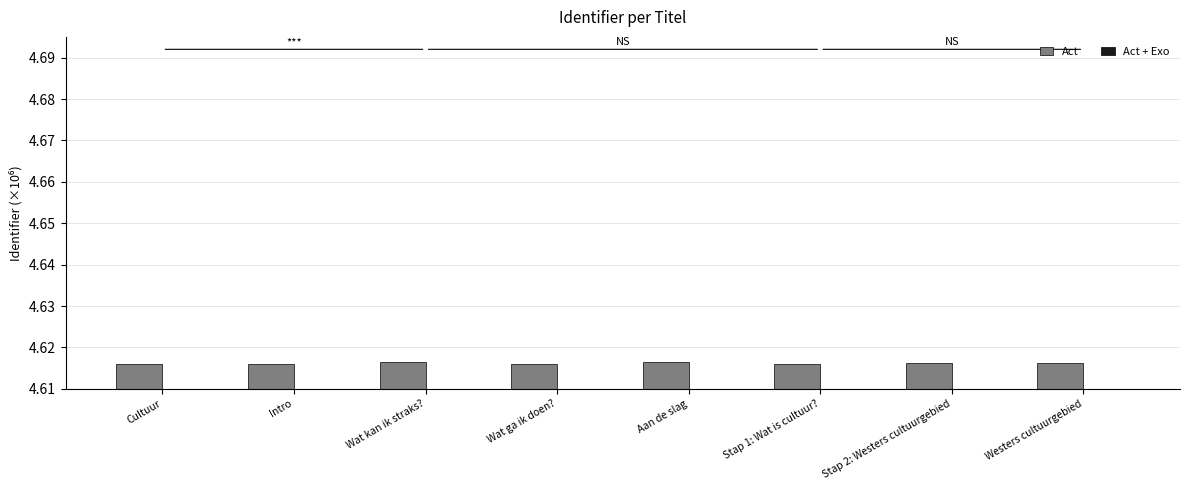

The value of Act + Exo at Aan de slag is 4.6. True or false?

True